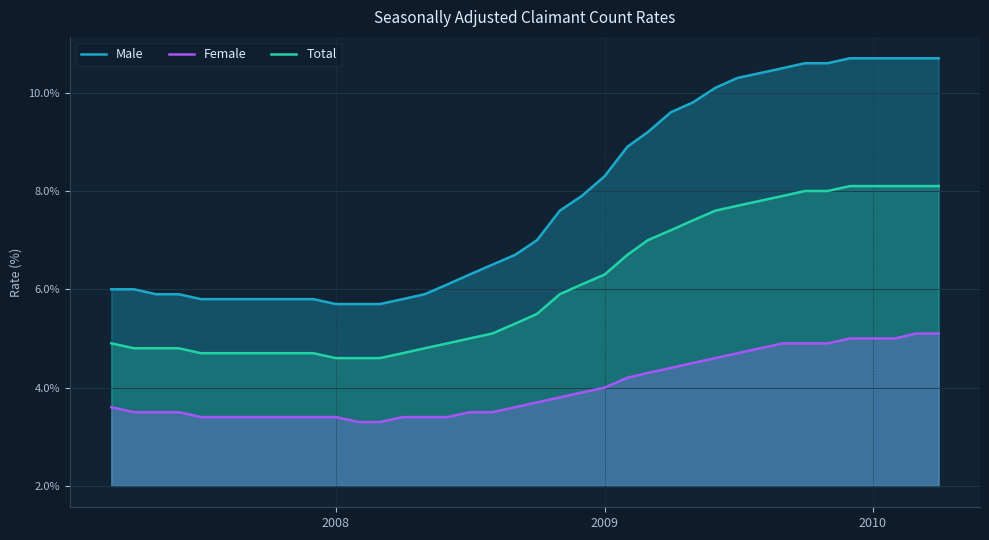

True or false: Total and Male intersect in this chart.

False